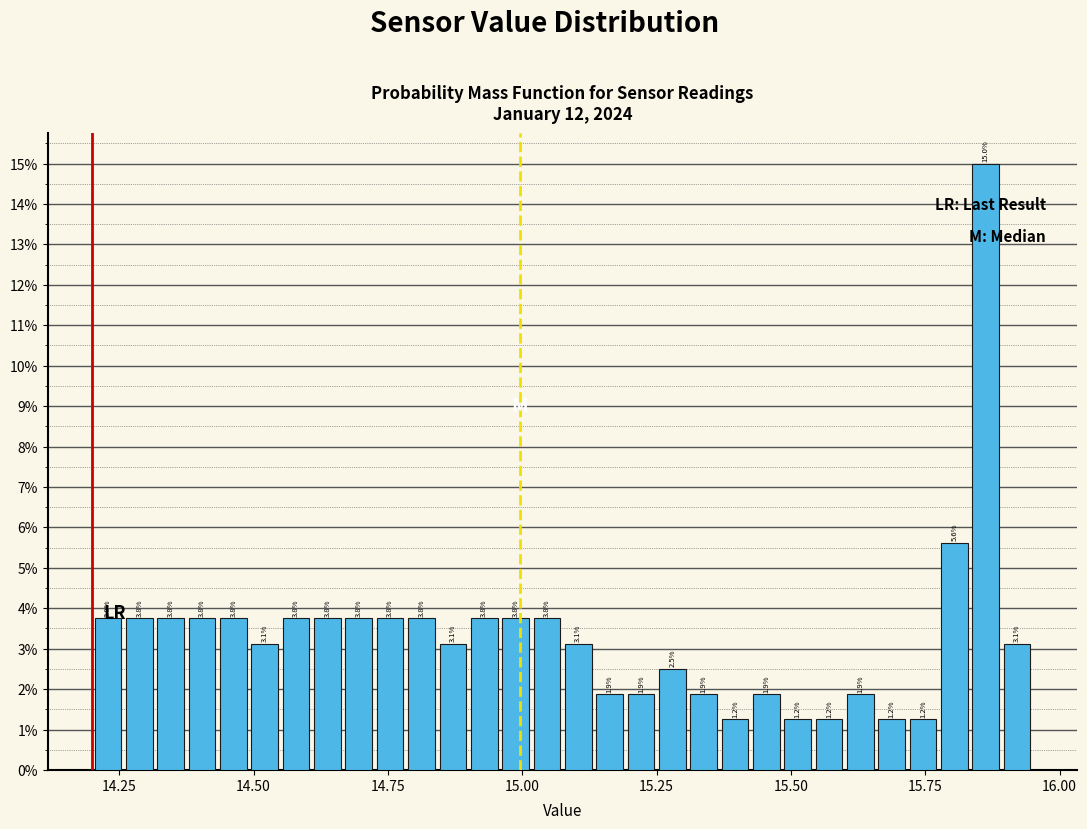

Around what value on the x-axis is the tallest bar? Give the approximate position of its centre, as read against the axis.

15.85